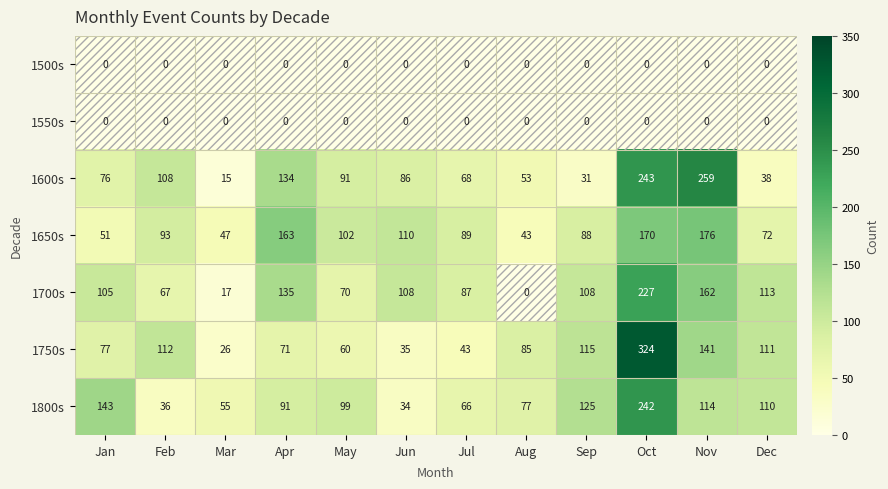

Which series has the widest spread of values?

1750s